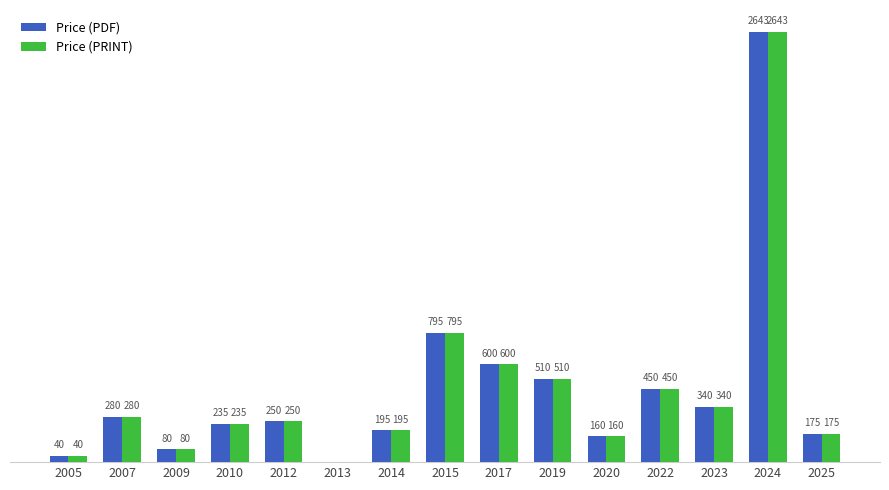

Is the value of Price (PRINT) at 2015 greater than the value of Price (PDF) at 2013?

Yes